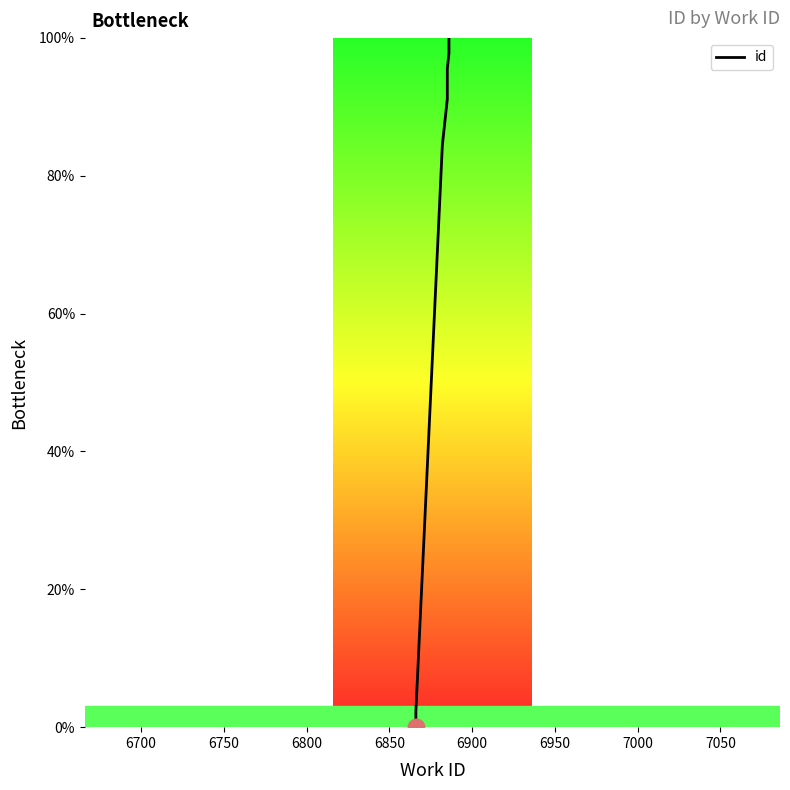

At which label does the data first exceed 91?

6900